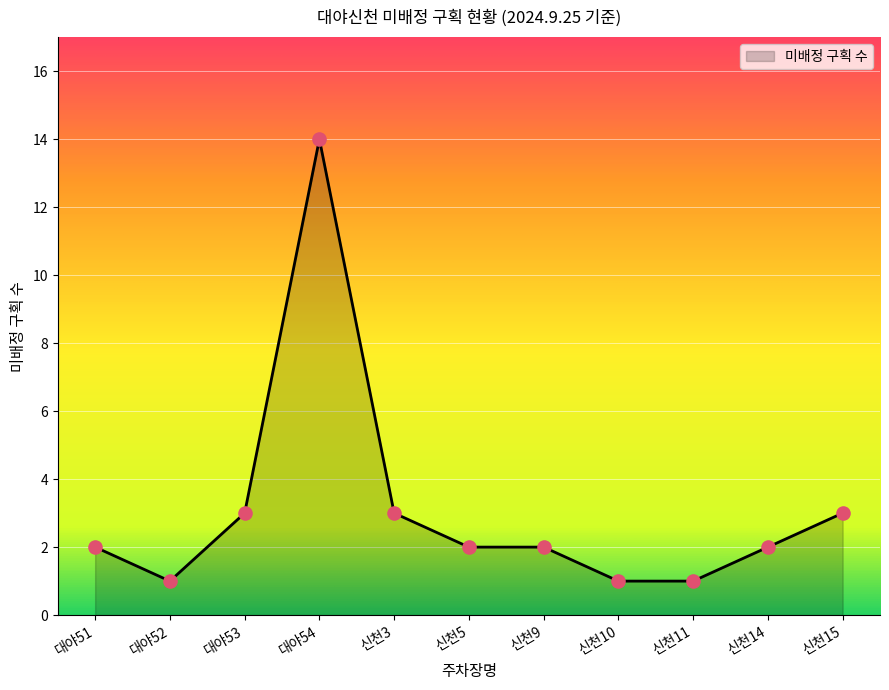

Between 신천11 and 신천14, which is larger?

신천14